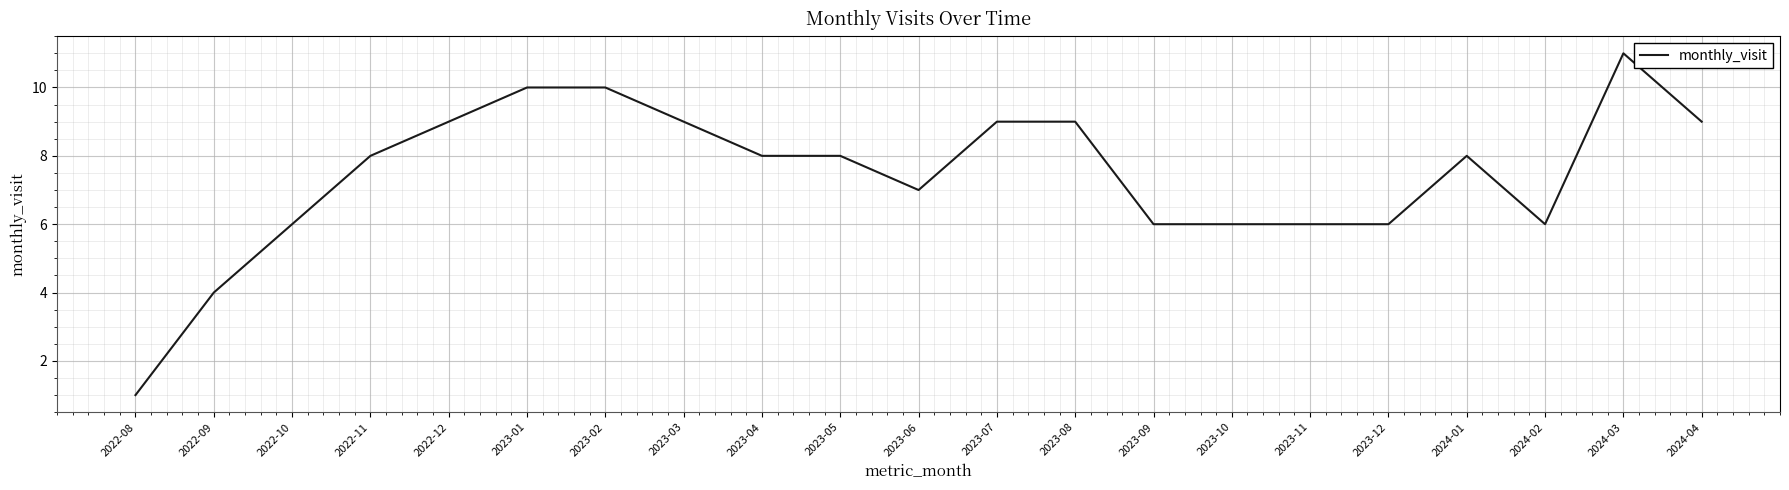

What is the difference between the maximum and minimum values?

10